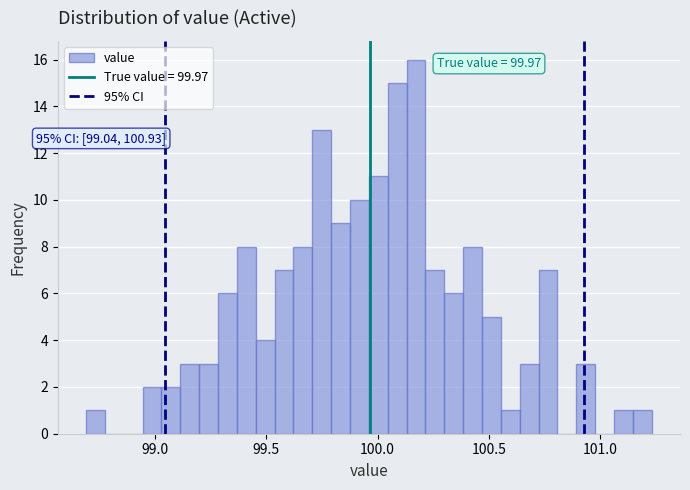

Around what value on the x-axis is the tallest bar? Give the approximate position of its centre, as read against the axis.

100.15